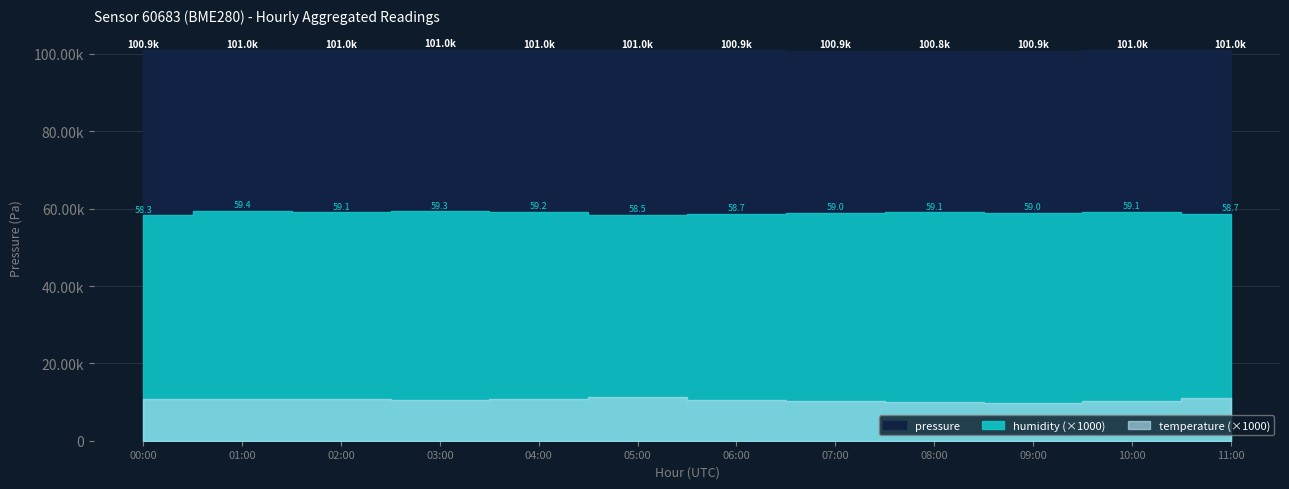

Reading left to right, transcribe all the data shown in this chart.

pressure: 00:00=100906.0	01:00=101010.8	02:00=101015.2	03:00=101024.2	04:00=100982.5	05:00=101001.6	06:00=100934.1	07:00=100875.9	08:00=100849.1	09:00=100883.2	10:00=100970.2	11:00=101006.3
temperature: 00:00=10.8	01:00=10.7	02:00=10.7	03:00=10.5	04:00=10.7	05:00=11.2	06:00=10.5	07:00=10.3	08:00=10.0	09:00=9.7	10:00=10.3	11:00=11.0
humidity: 00:00=58.3	01:00=59.4	02:00=59.1	03:00=59.3	04:00=59.2	05:00=58.5	06:00=58.7	07:00=59.0	08:00=59.1	09:00=59.0	10:00=59.1	11:00=58.7